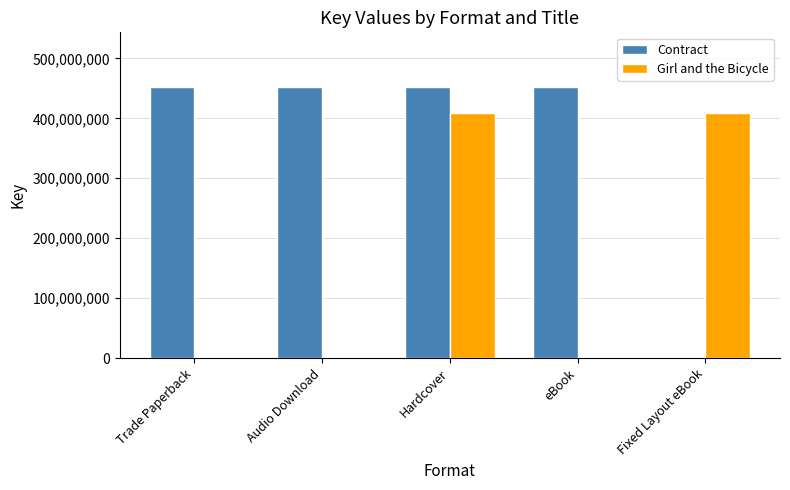

At which category is the sum across all series the highest?

Hardcover